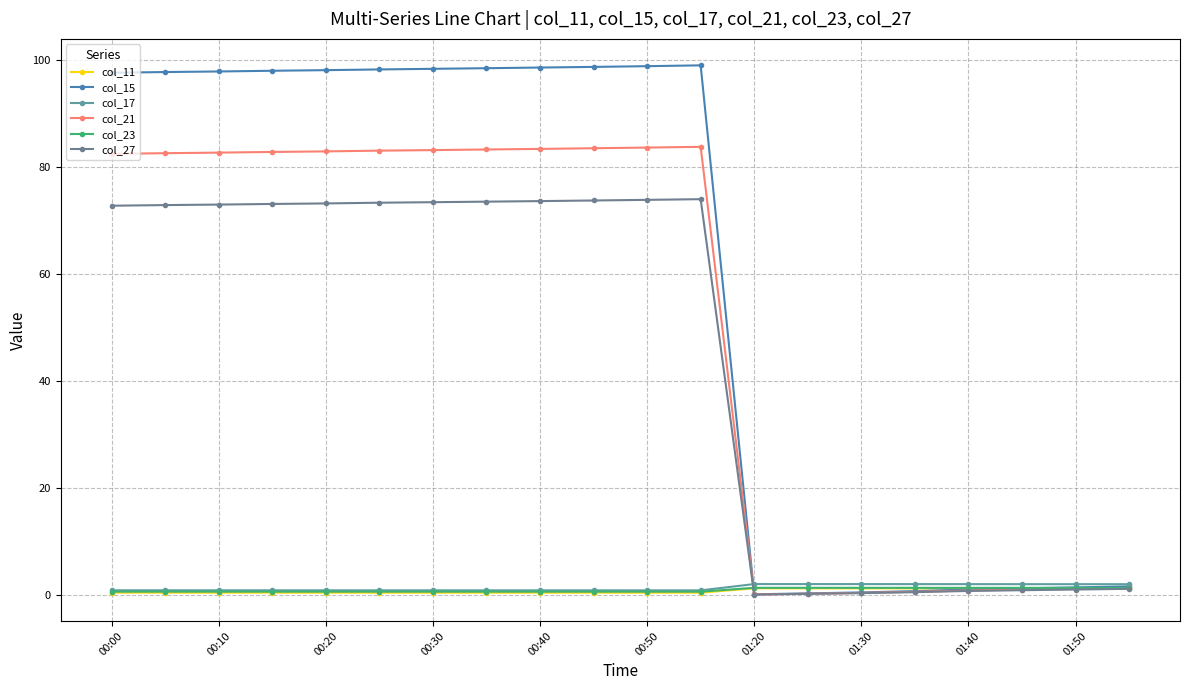

What are all the series names shown in the legend?

col_11, col_15, col_17, col_21, col_23, col_27